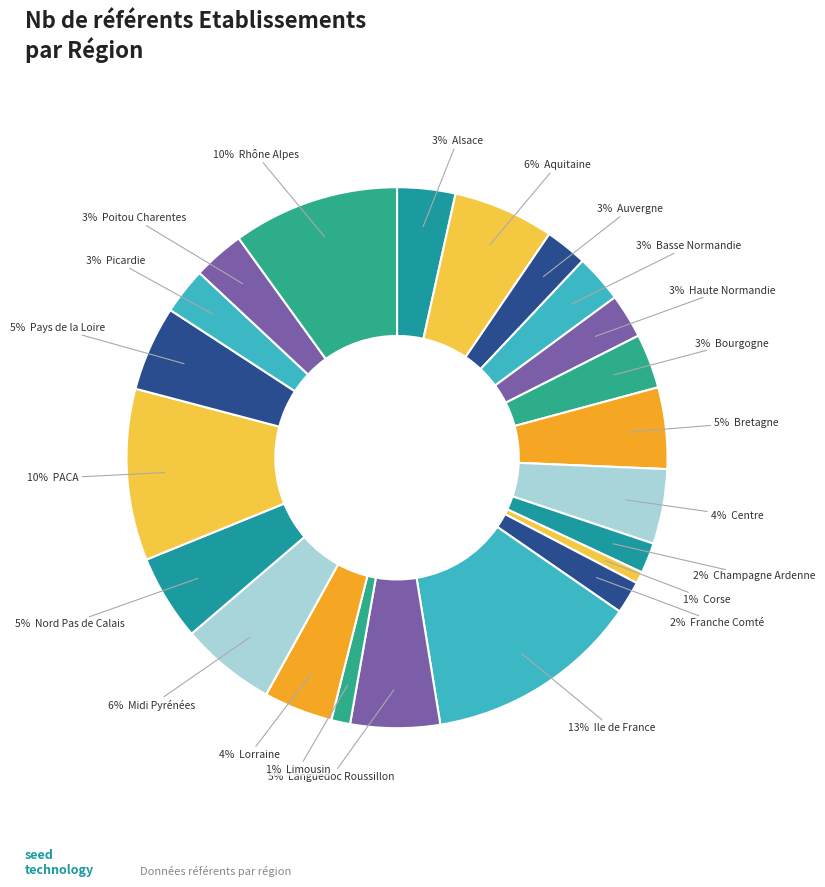

Count the number of slices in the pie.

22